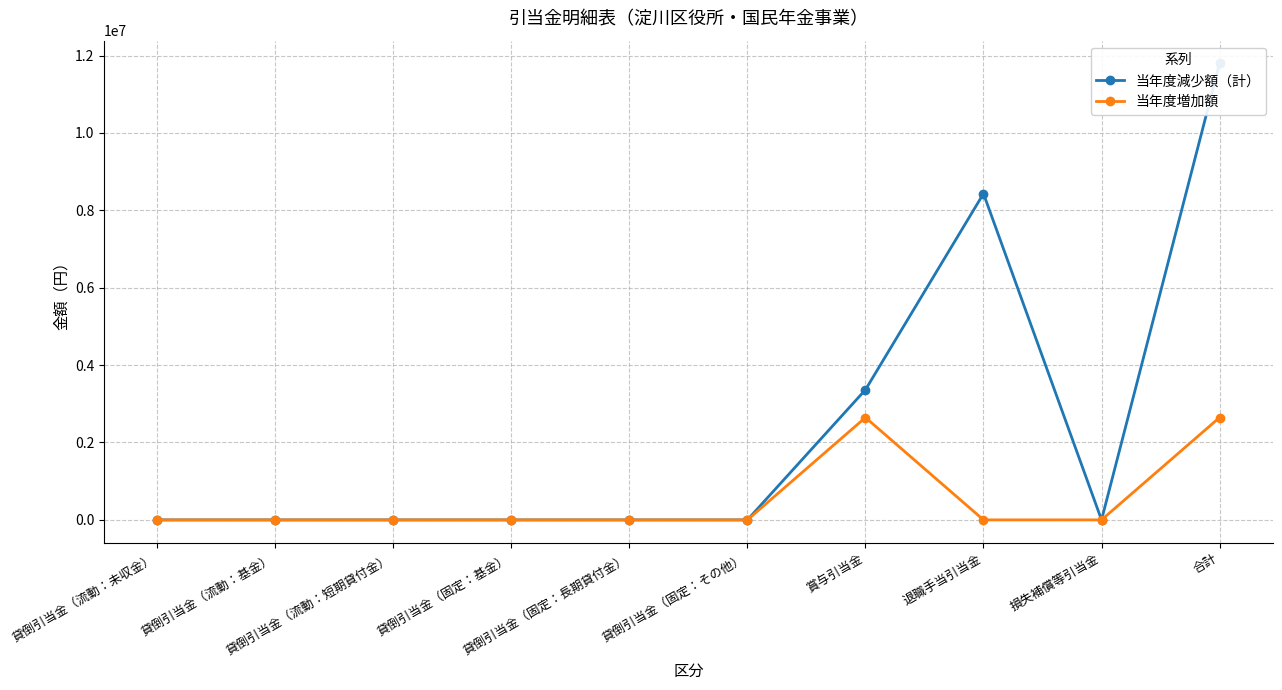

Reading right to left, transcribe all the data shown in this chart.

当年度減少額（計）: 11794182	0	8431027	3363155	0	0	0	0	0	0
当年度増加額: 2645607	0	0	2645607	0	0	0	0	0	0